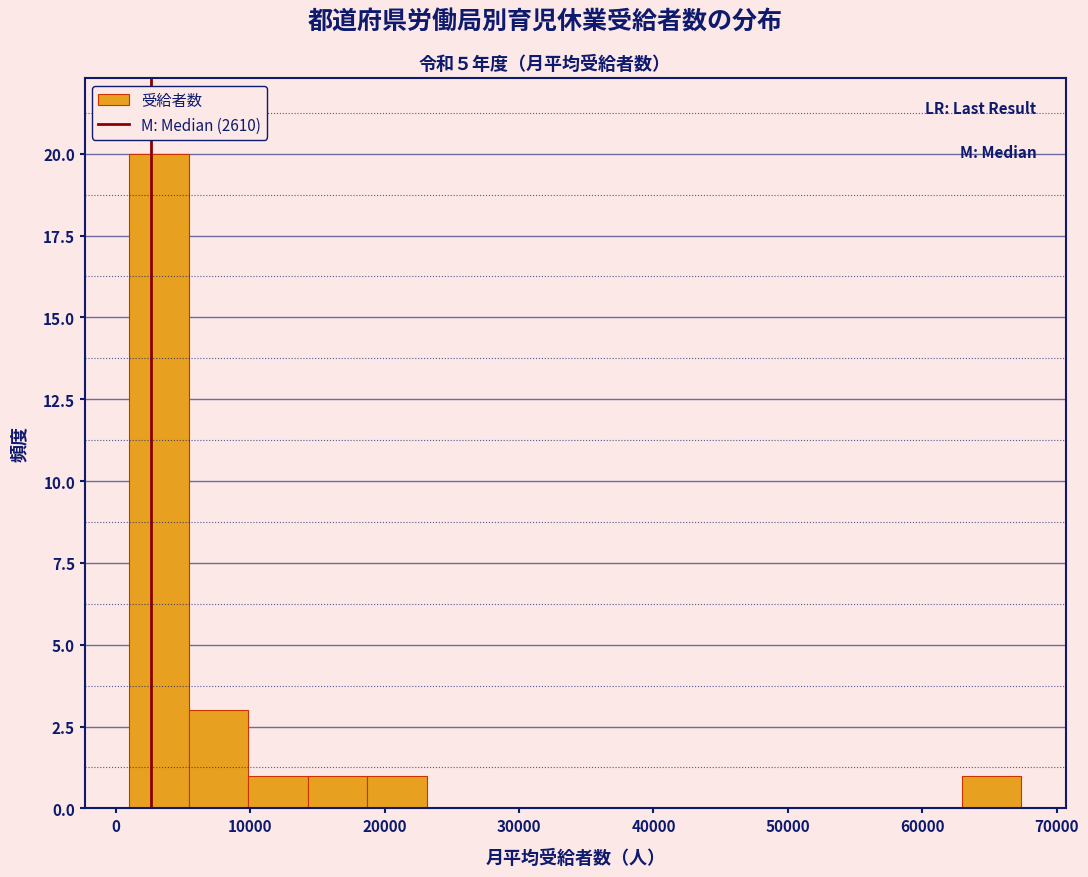

Over which range of the x-axis is the bar tallest?

1000 to 5000